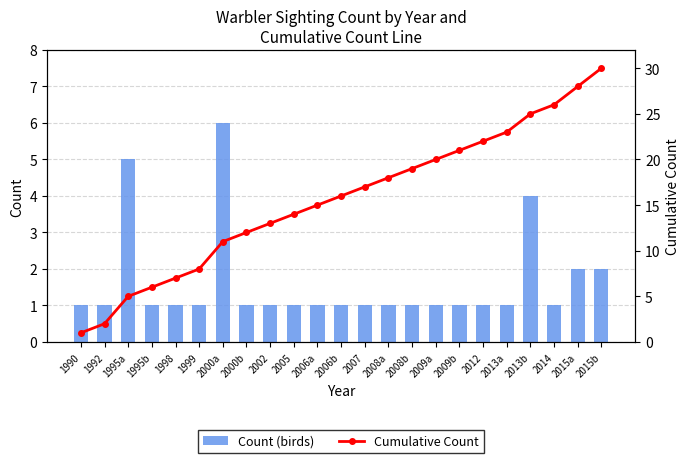

What is the value of the Count (birds) bar at the 16th from the left?

1